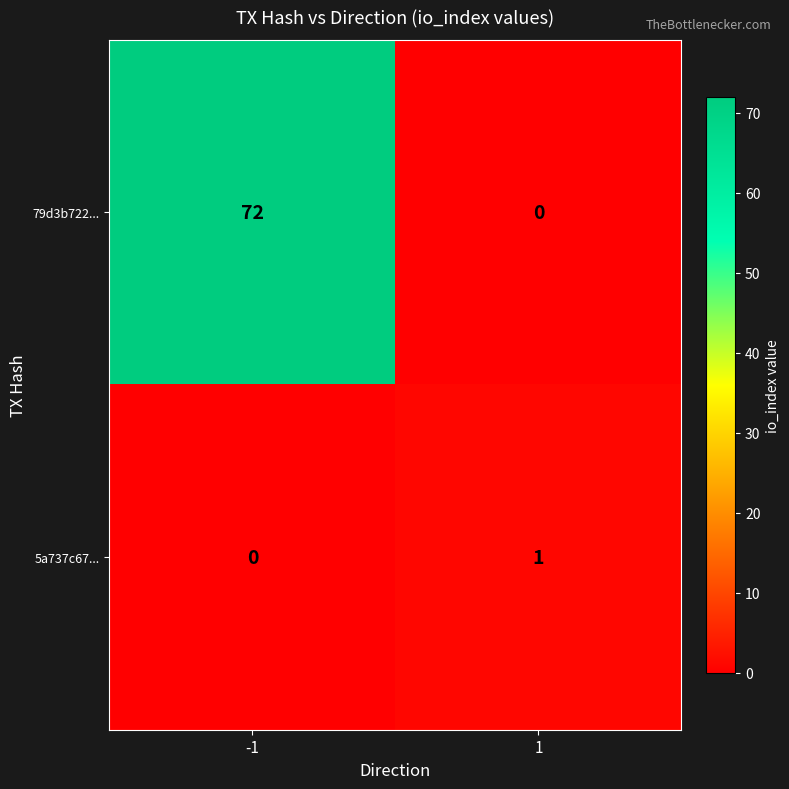

What is the difference between the highest and lowest values at -1?

72